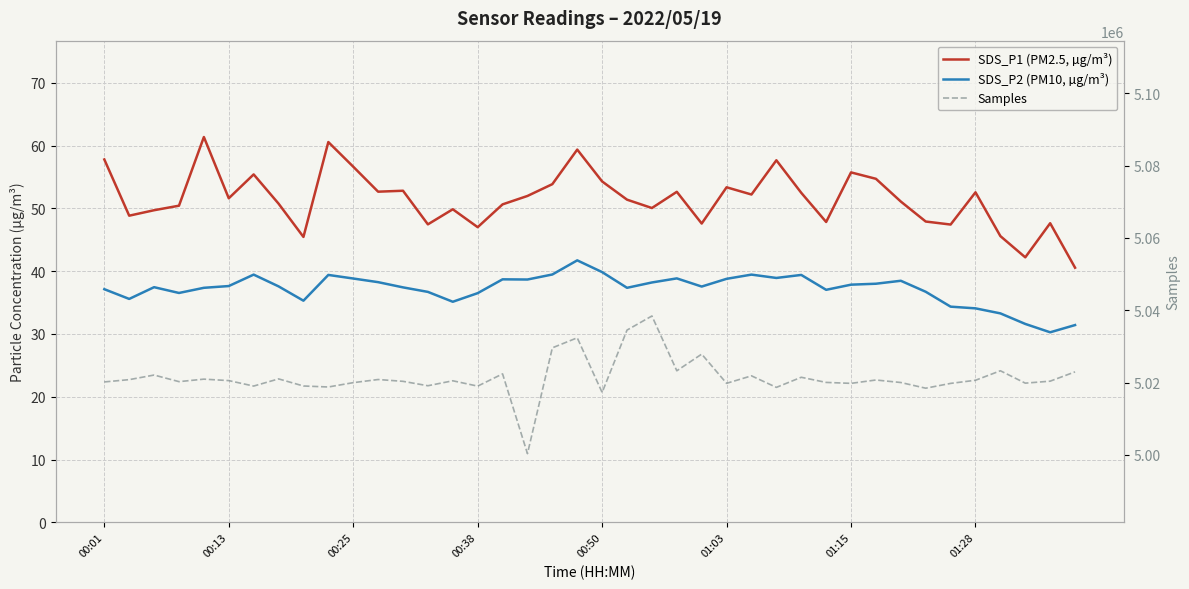

Is it true that SDS_P1 (PM2.5, µg/m³) equals 102.3 at 27?

False